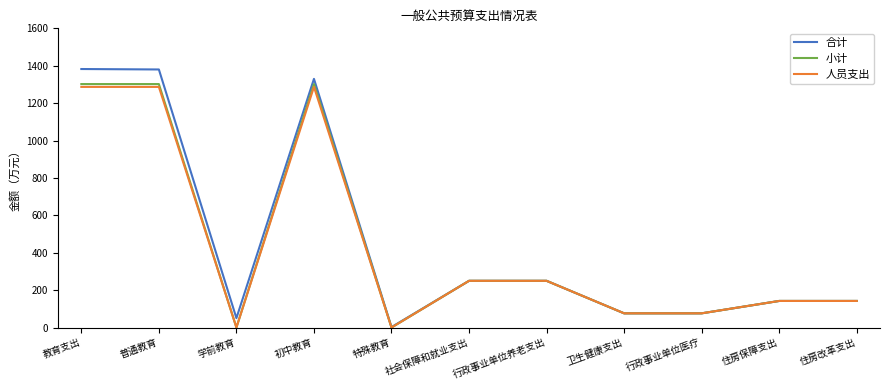

What are all the series names shown in the legend?

合计, 小计, 人员支出